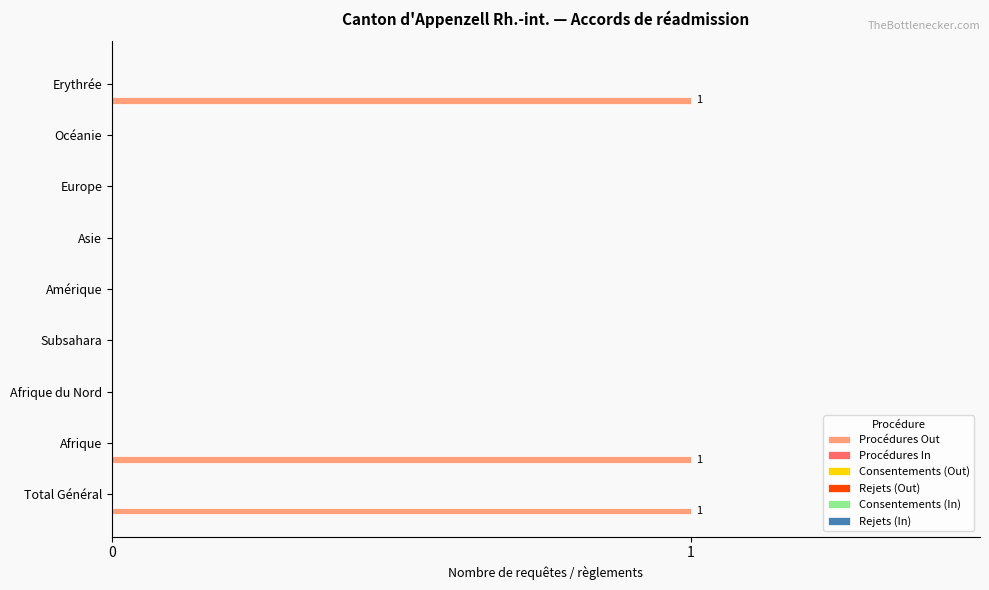

What is the sum of all values?

3